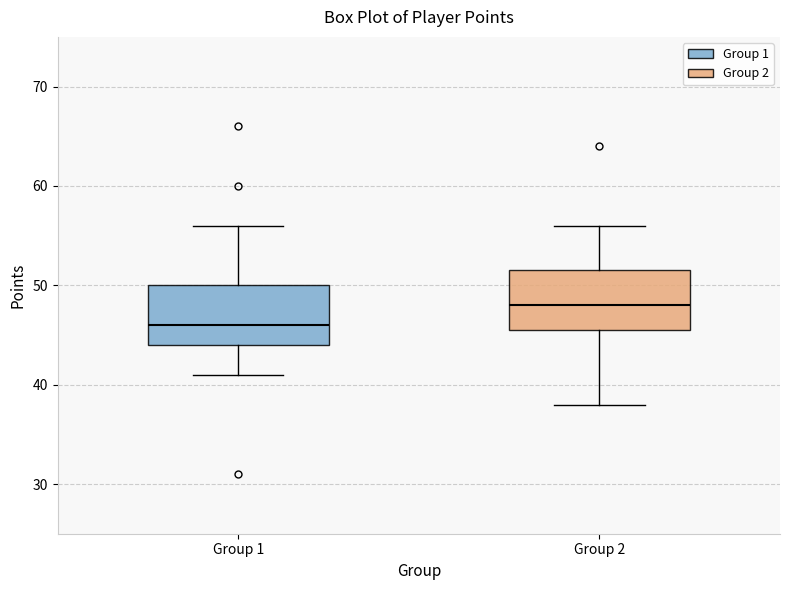

Which box's median line is the lowest?

Group 1